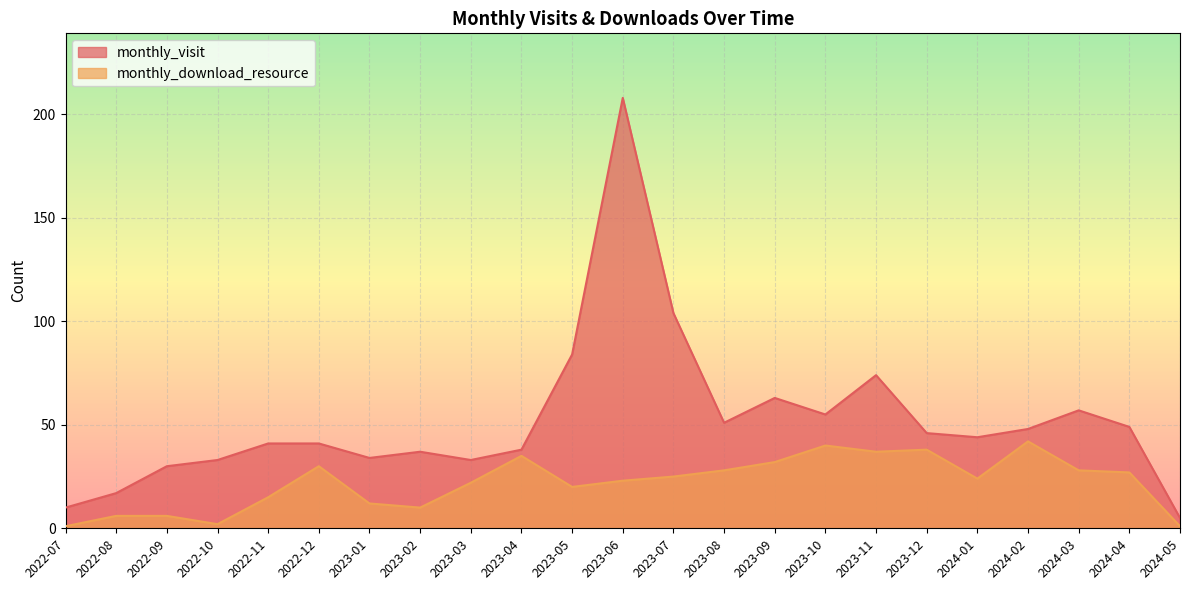

The monthly_download_resource series shows 6 at 2022-09. True or false?

True